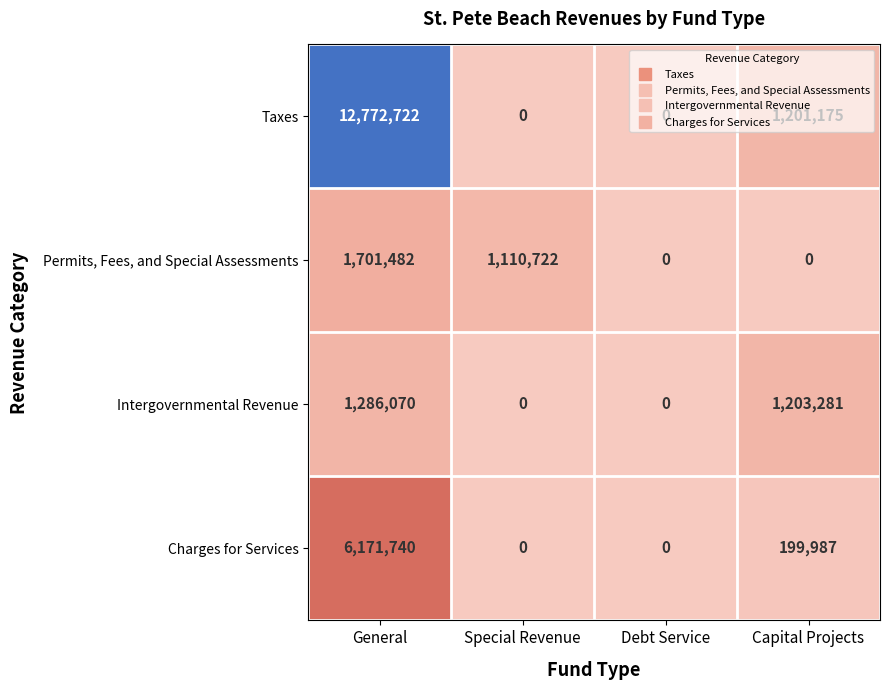

What is the maximum value shown in the chart?

12772722